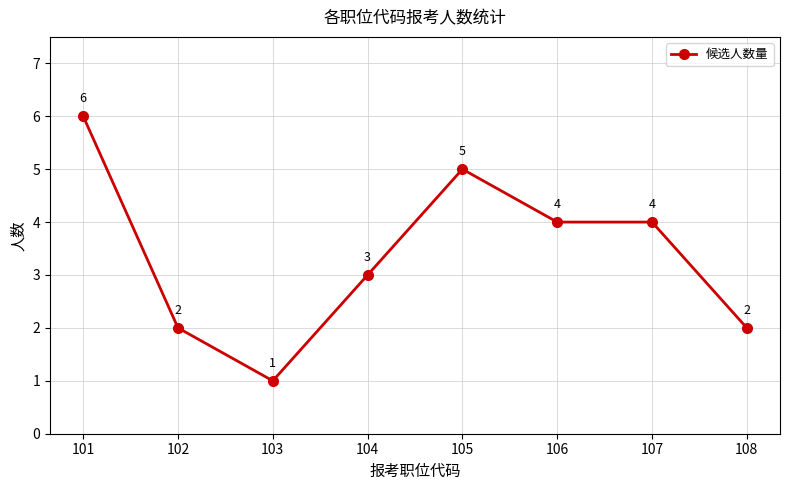

Where is the first local maximum?

105